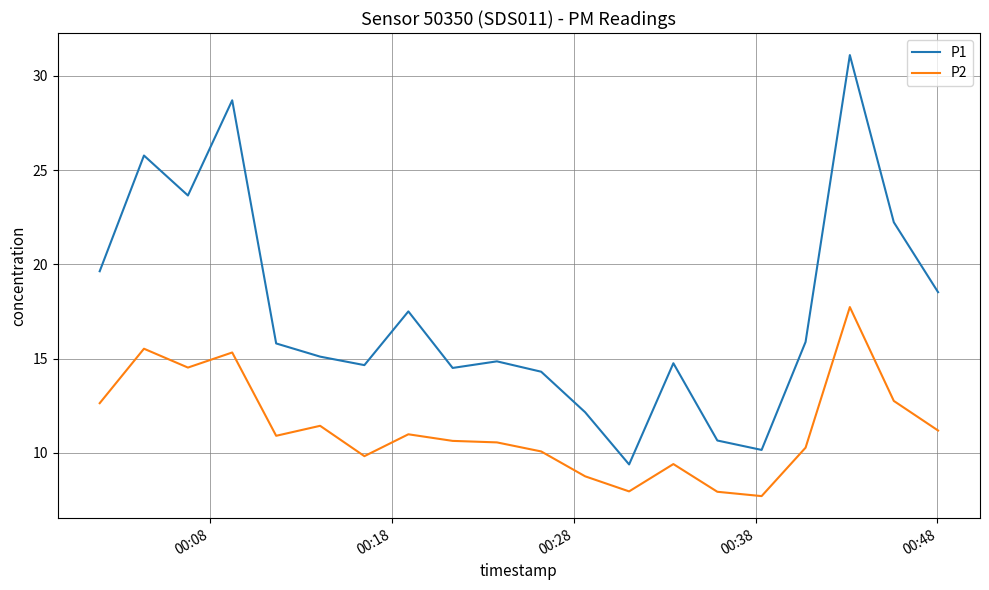

Is this an area chart (filled region under the line)?

No